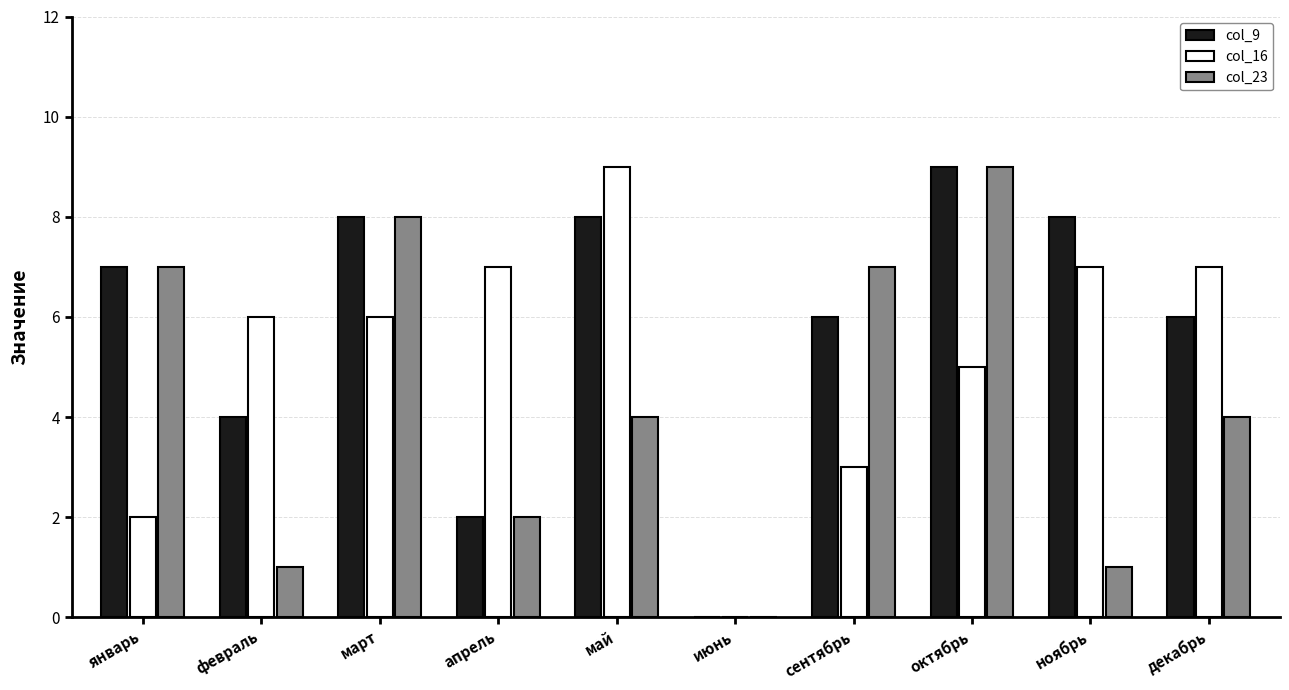

What is the sum of all col_16 values?

52